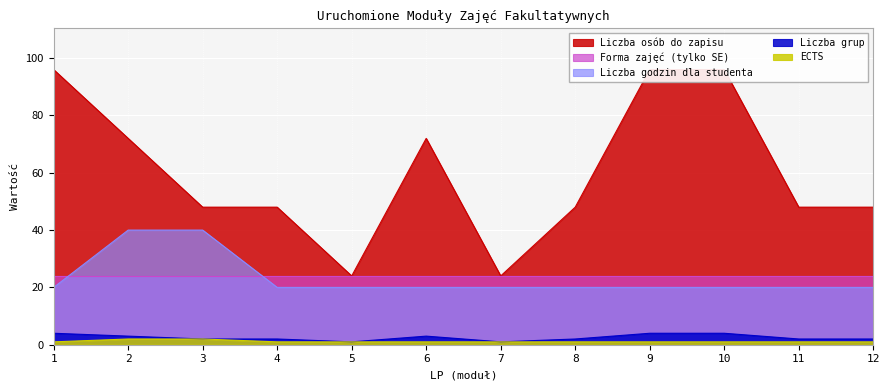

At which label is Liczba osób do zapisu closest to 2?

3